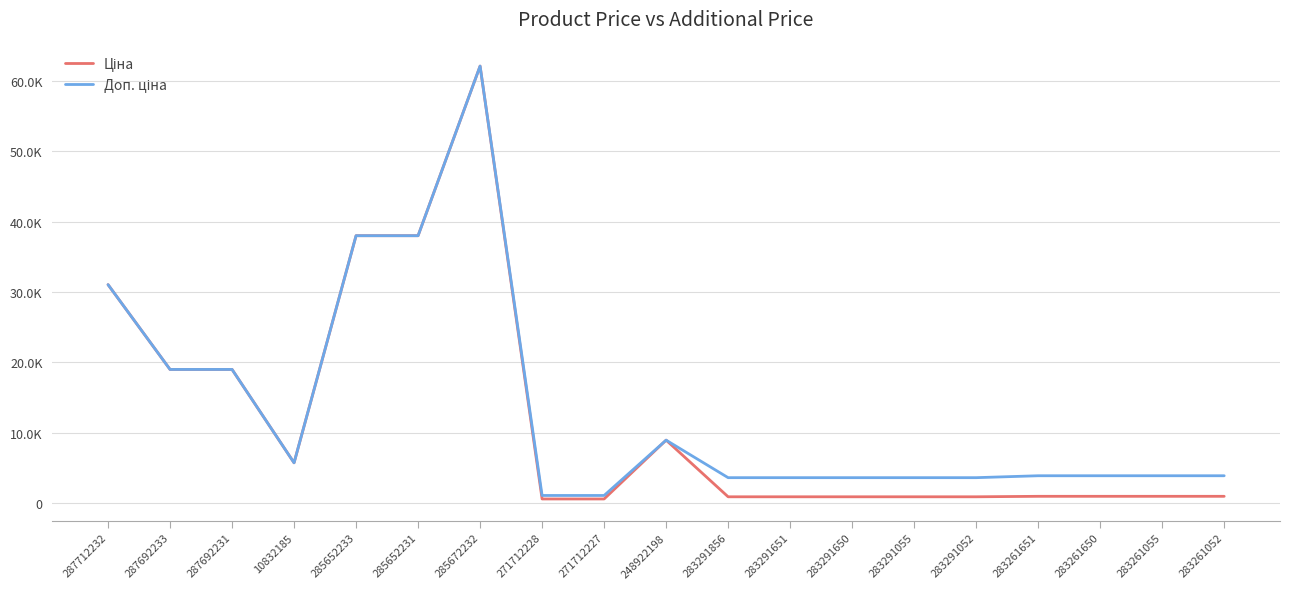

Which category has the highest value across all series?

285672232